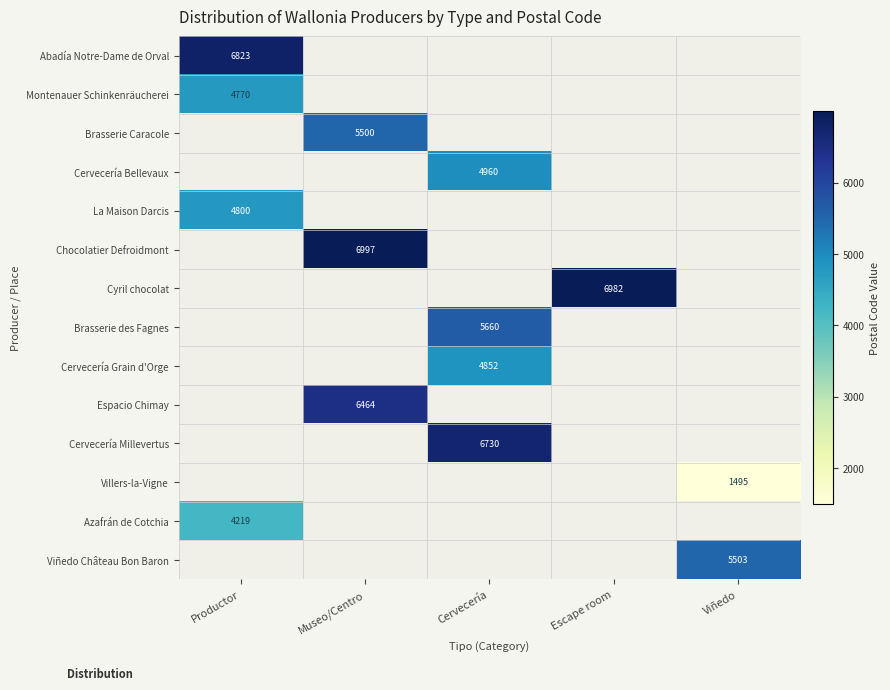

Is it true that Chocolatier Defroidmont equals 4417 at Museo/Centro?

False